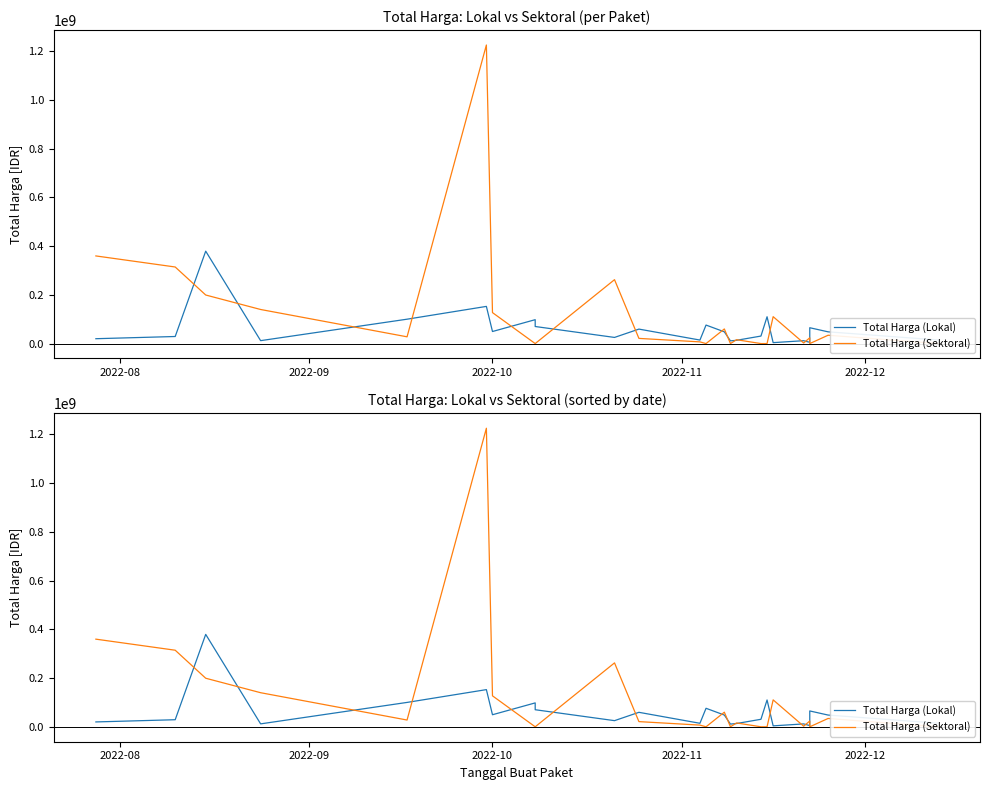

How many data points in Total Harga (Sektoral) are above 23680800?

11